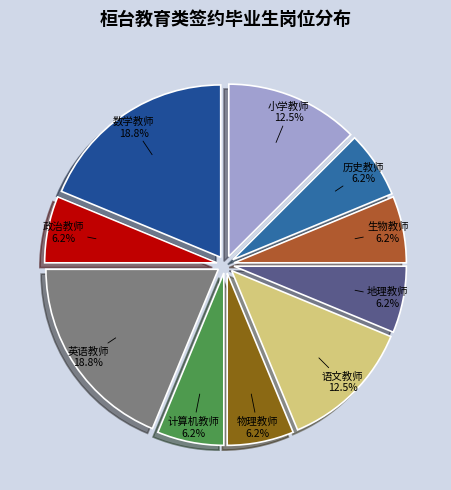

Which has a higher value, 语文教师 or 地理教师?

语文教师